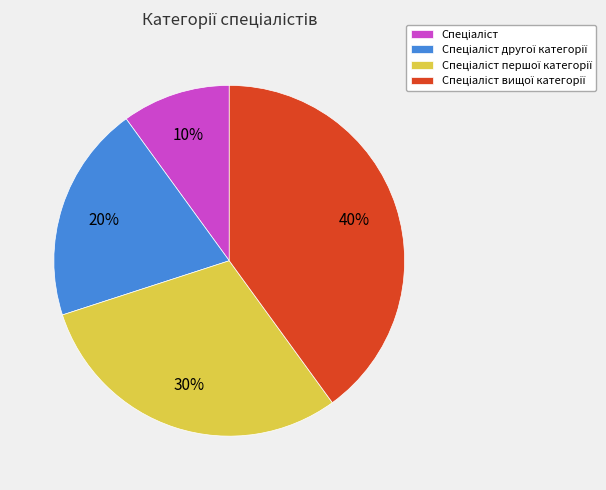

Is there a majority slice in this chart?

No